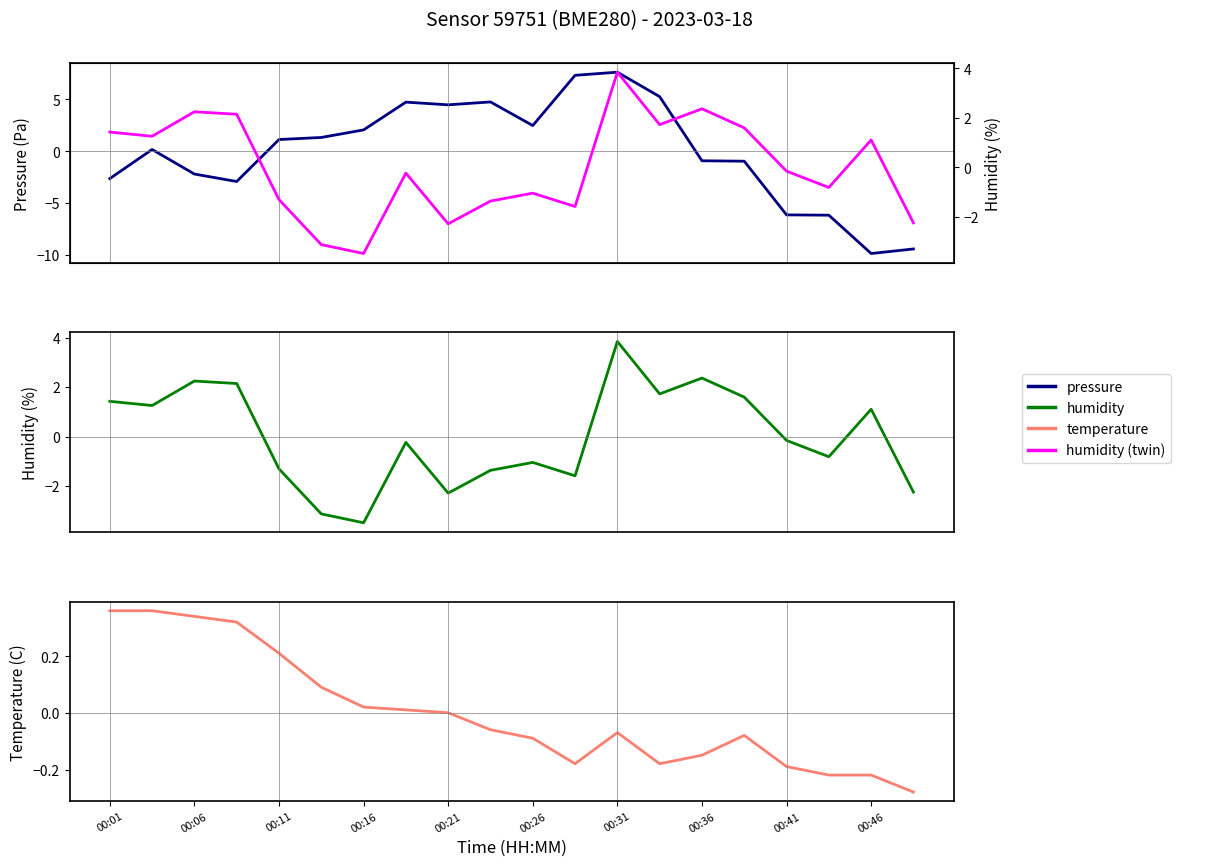

What is the sum of the humidity values at 19 and 00:06?

-1.0